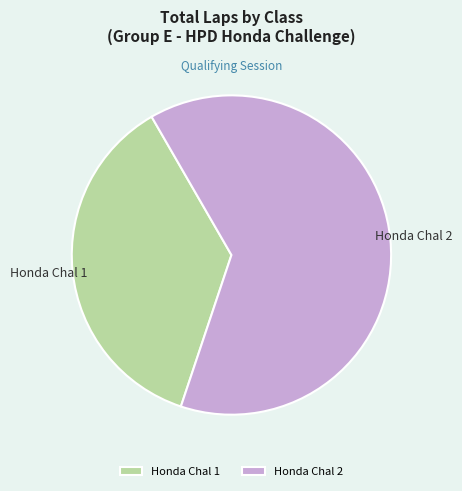

What is the largest slice in the pie chart?

Honda Chal 2